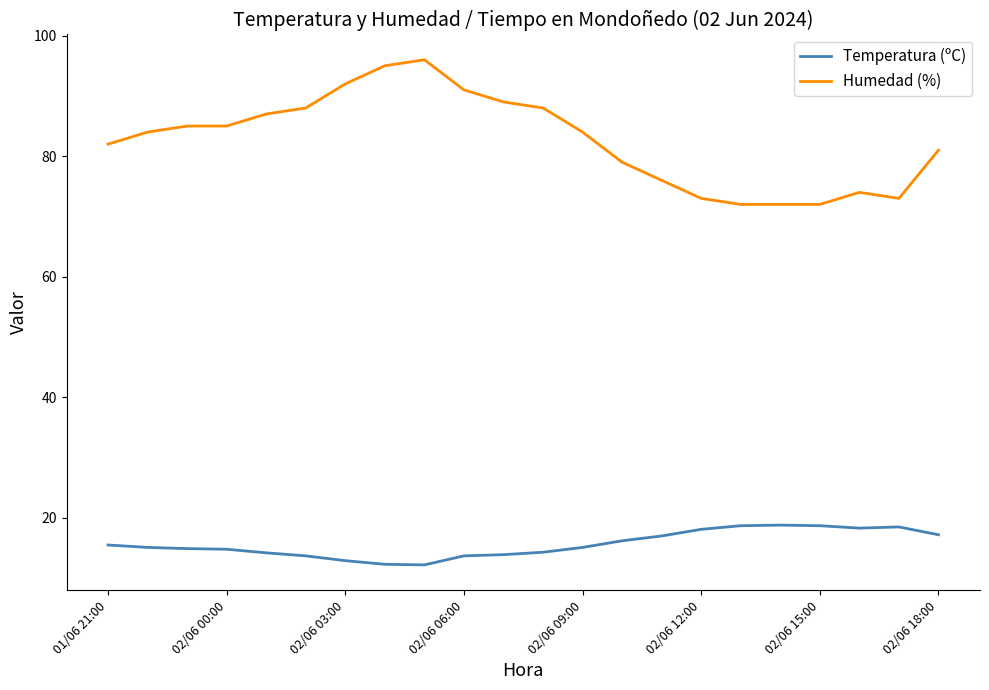

Rank the series by their average value, from highest to lowest.

Humedad (%), Temperatura (ºC)